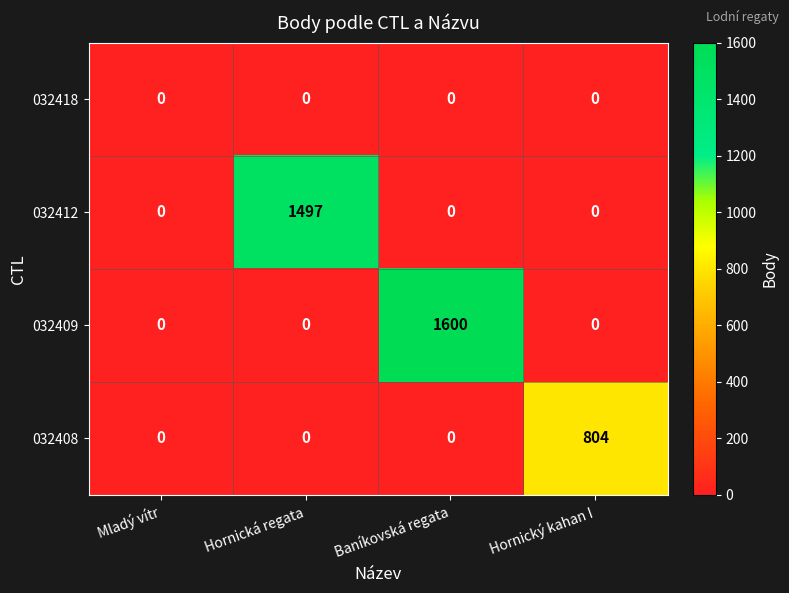

How many series are shown in this chart?

4